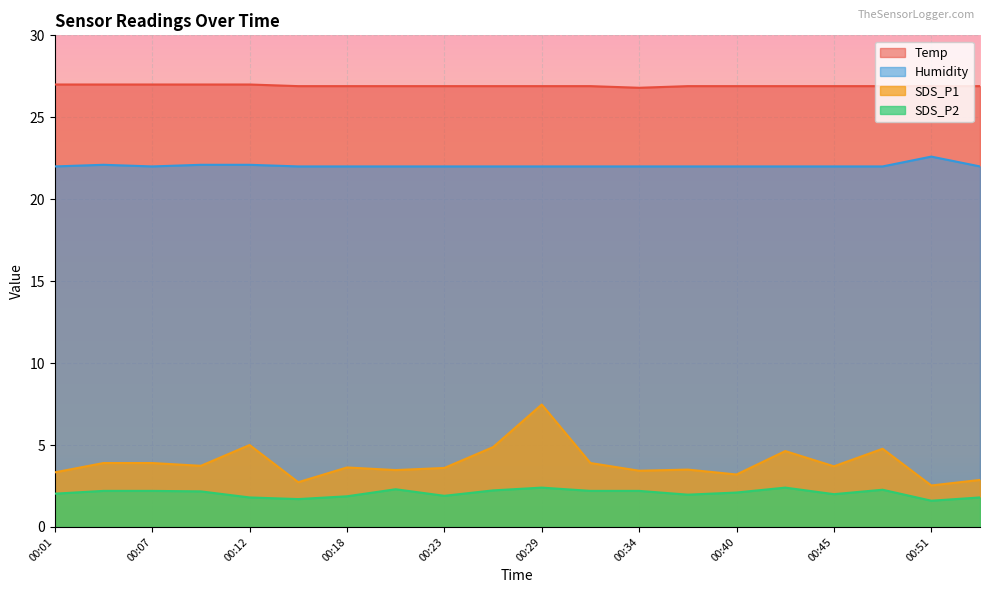

Which category has the lowest value in the Temp series?

00:34